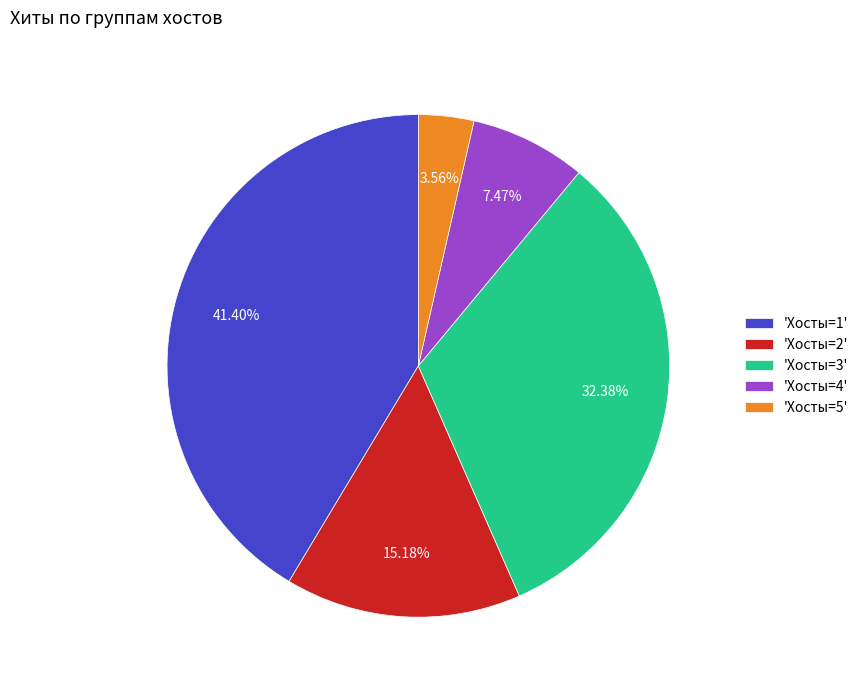

Does any single category account for the majority?

No